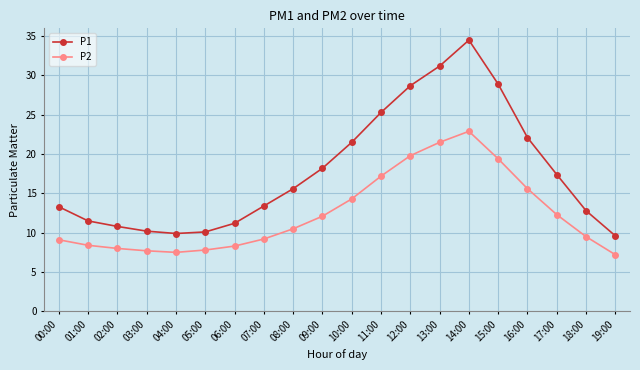

List the series in order of their peak value, highest first.

P1, P2